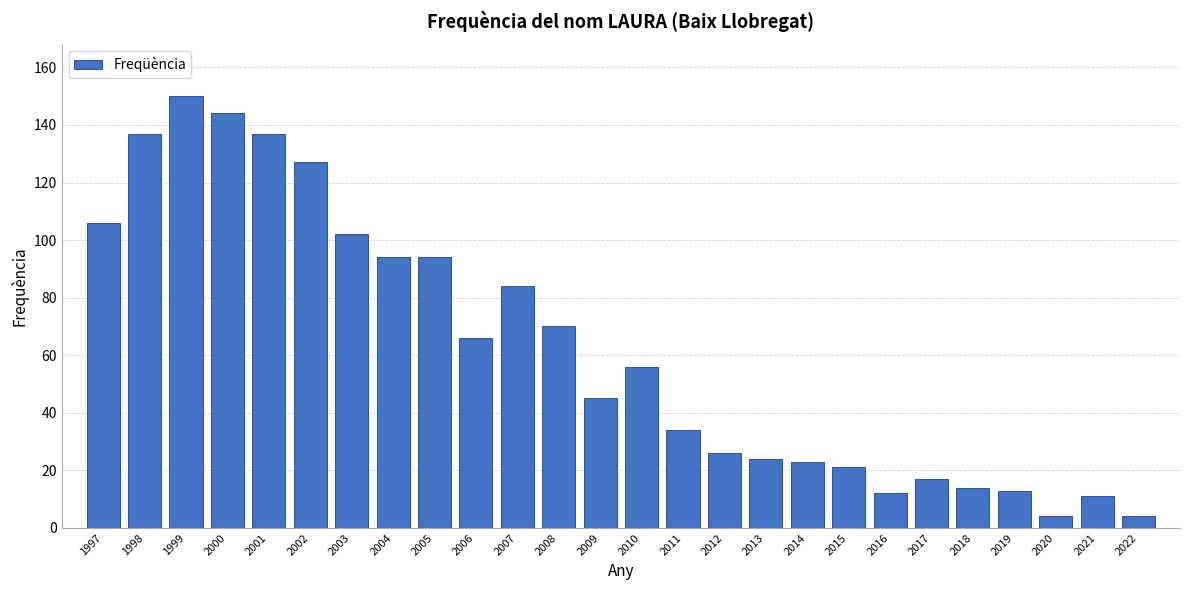

Reading left to right, list all the values displayed in this chart.

106	137	150	144	137	127	102	94	94	66	84	70	45	56	34	26	24	23	21	12	17	14	13	4	11	4